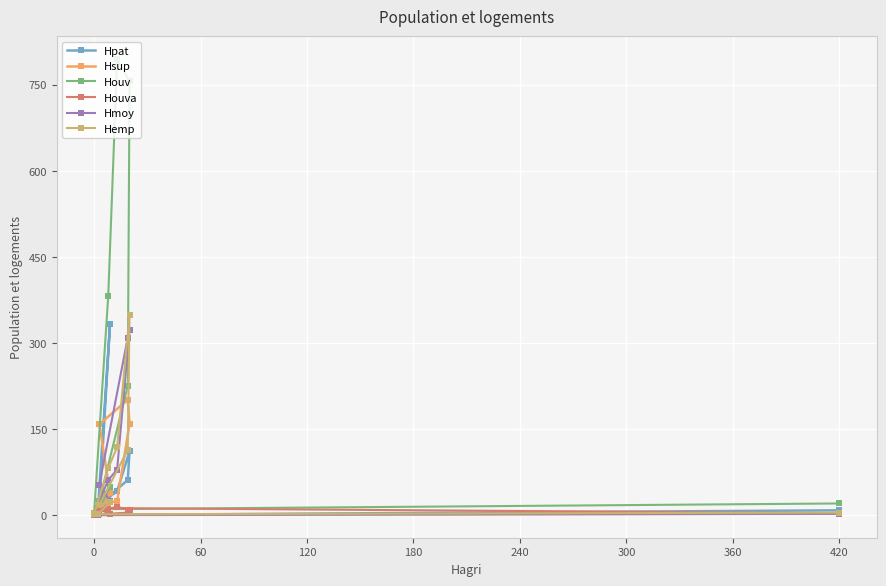

How many data points in Hmoy are above 53?

4